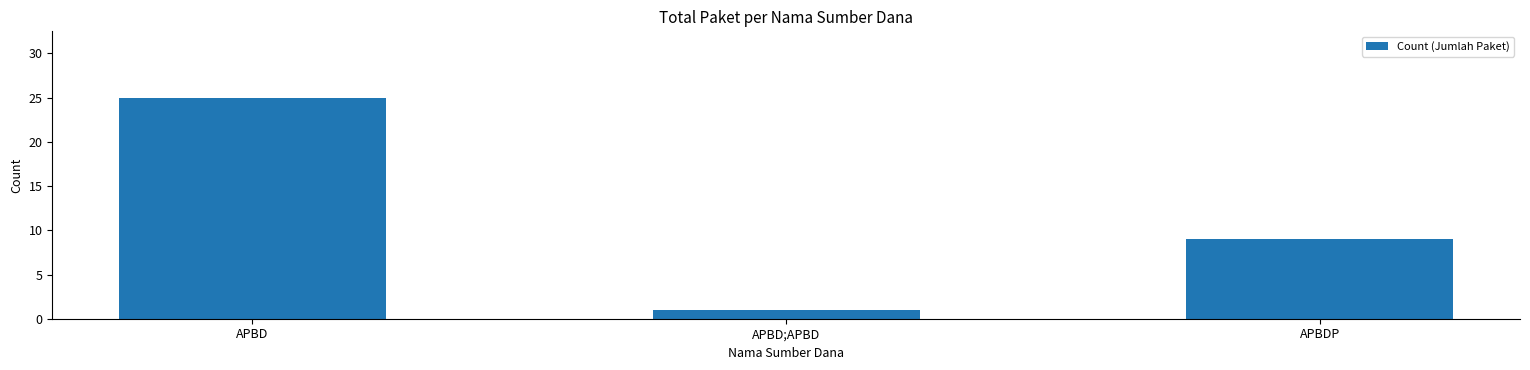

What position from the left is APBD;APBD?

2